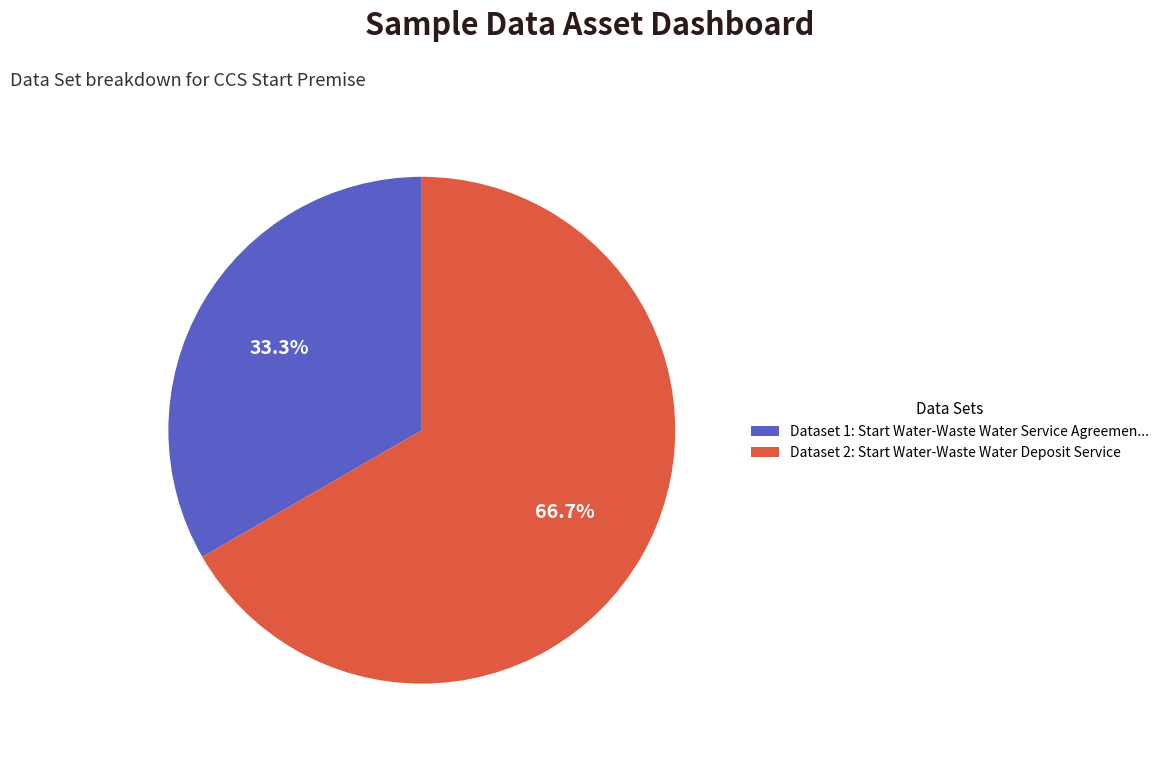

Between Dataset 2: Start Water-Waste Water Deposit Service and Dataset 1: Start Water-Waste Water Service Agreemen..., which is larger?

Dataset 2: Start Water-Waste Water Deposit Service